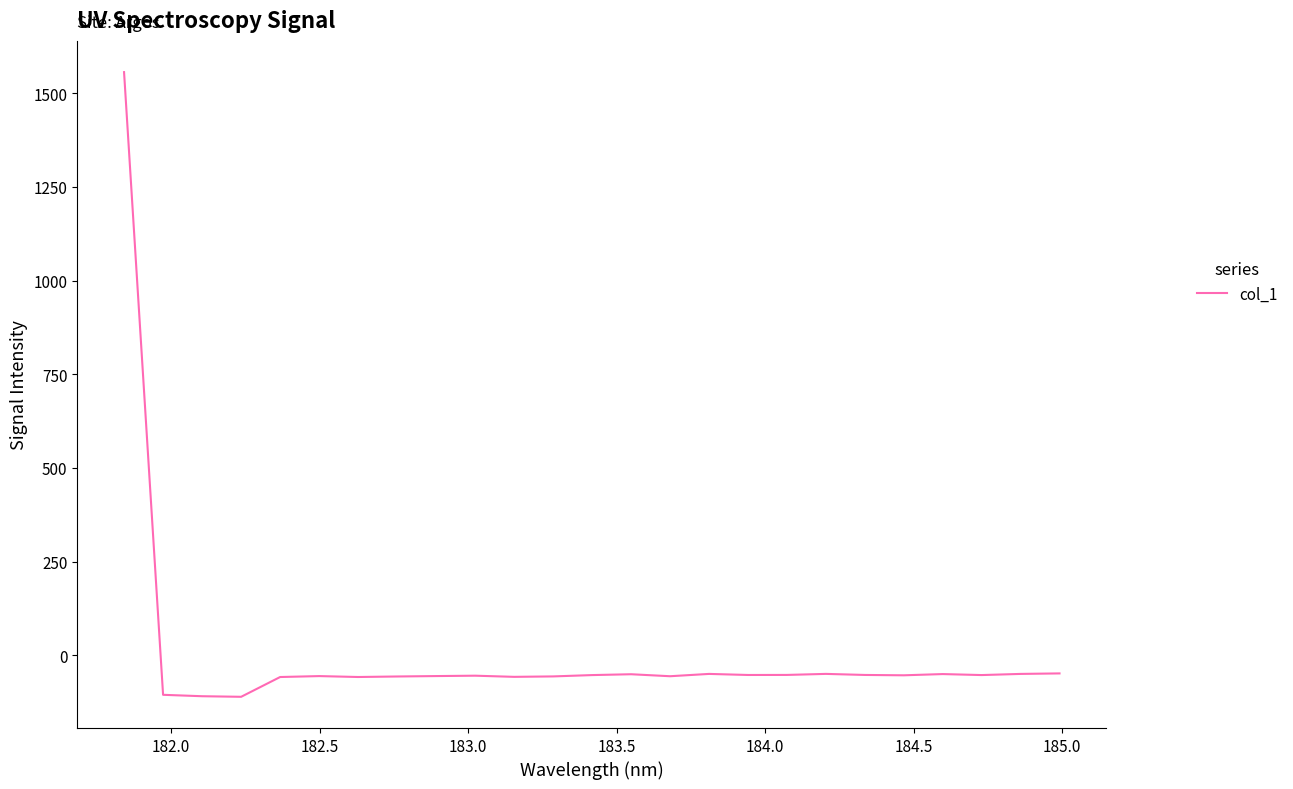

How many positive values are there?

1